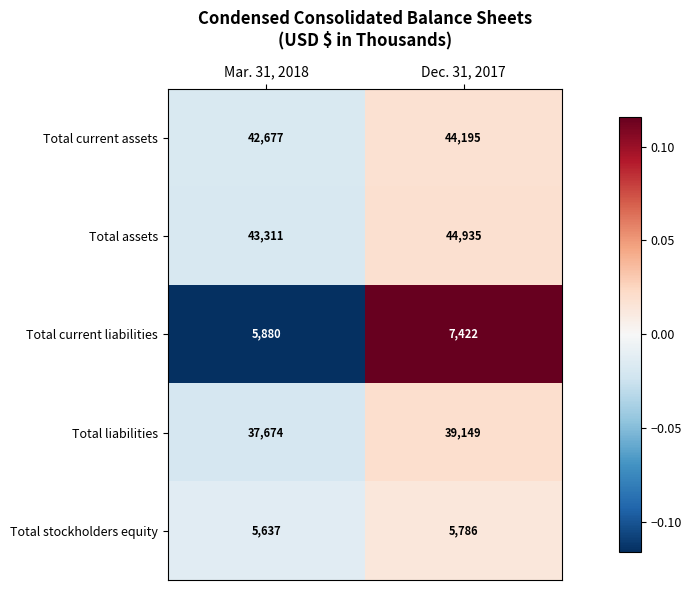

Reading left to right, what are all the values shown in this chart?

Total current assets: 42677	44195
Total assets: 43311	44935
Total current liabilities: 5880	7422
Total liabilities: 37674	39149
Total stockholders equity: 5637	5786